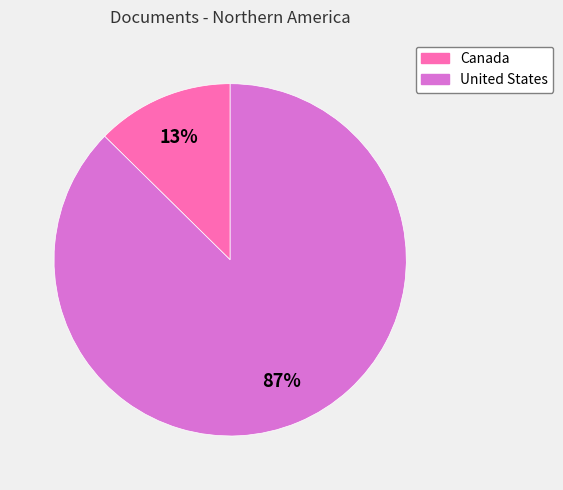

Is United States the majority of the pie?

Yes